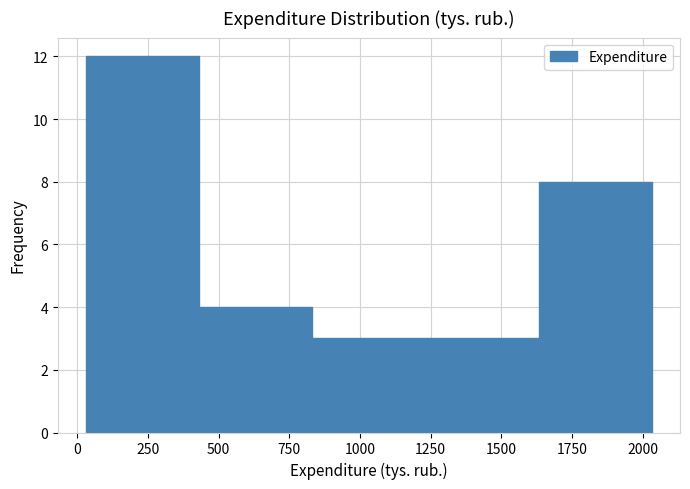

Over which range of the x-axis is the bar tallest?

50 to 450